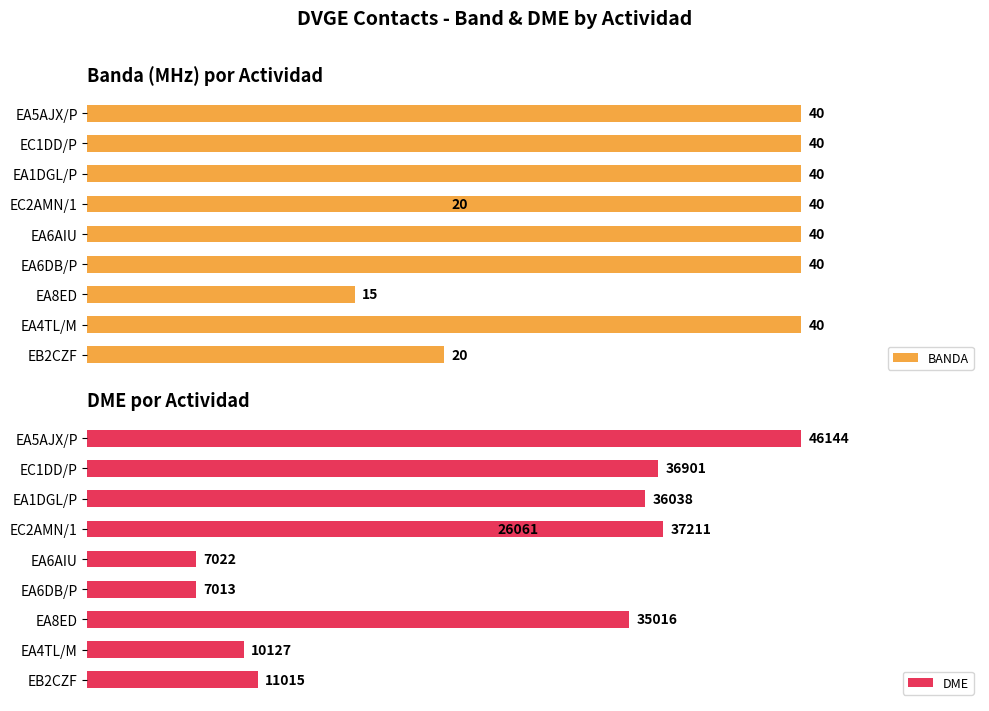

What are all the series names shown in the legend?

BANDA, DME